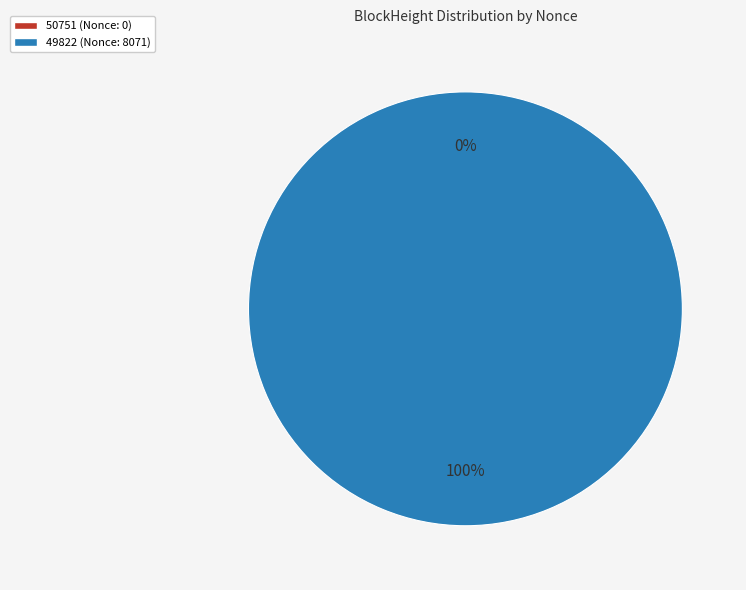

Is there any slice that represents more than half of the pie?

Yes